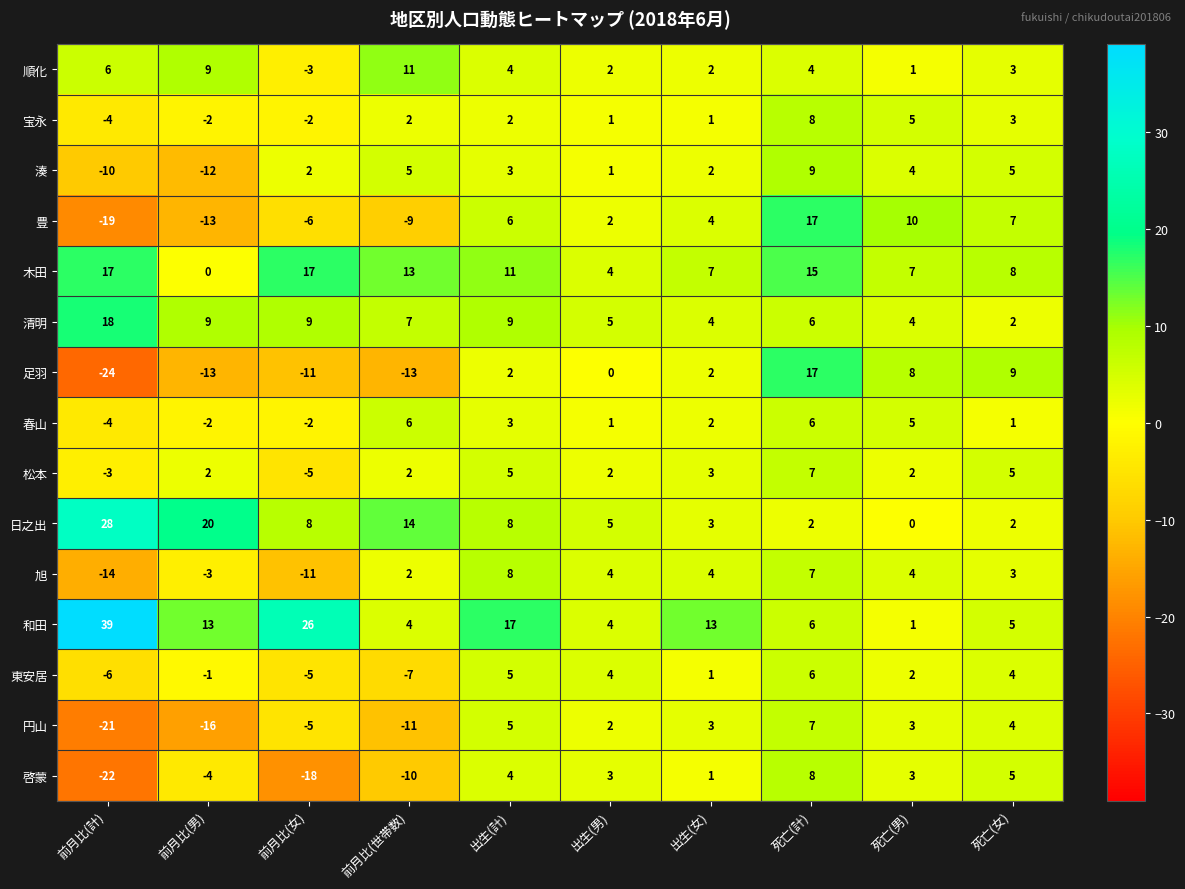

What is the difference between the maximum and minimum values in the 松本 series?

12